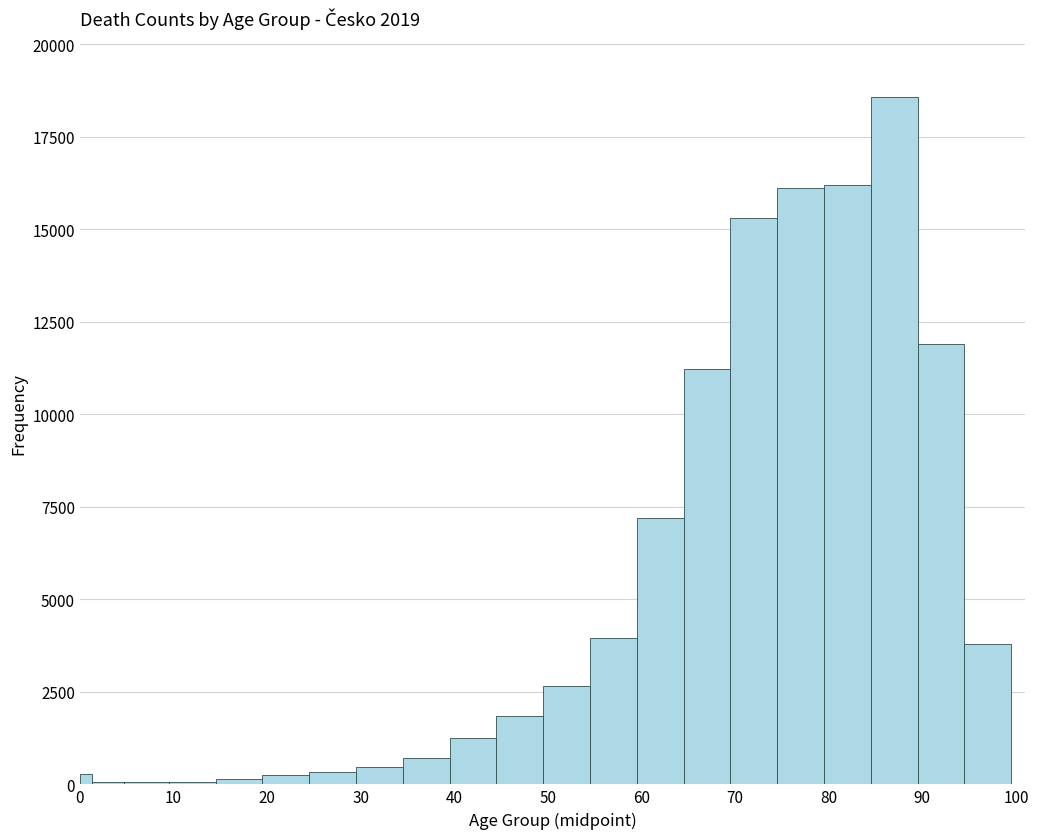

Read against the x-axis, roughly where is the centre of the tallest bar?

87